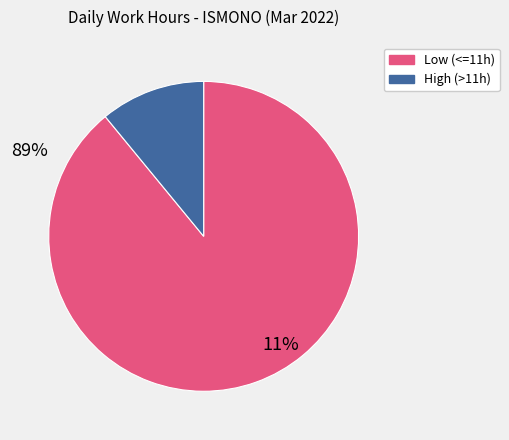

Does any single category account for the majority?

Yes